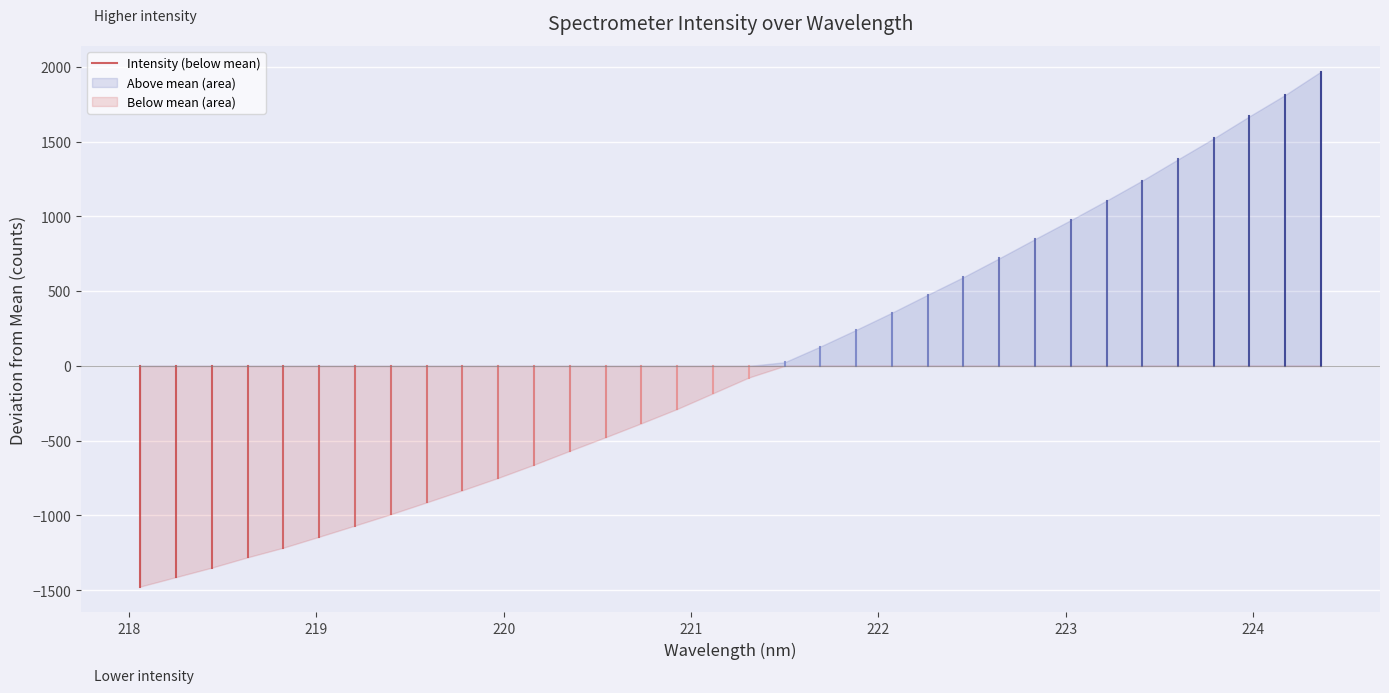

Which series has the widest spread of values?

Above mean (area)